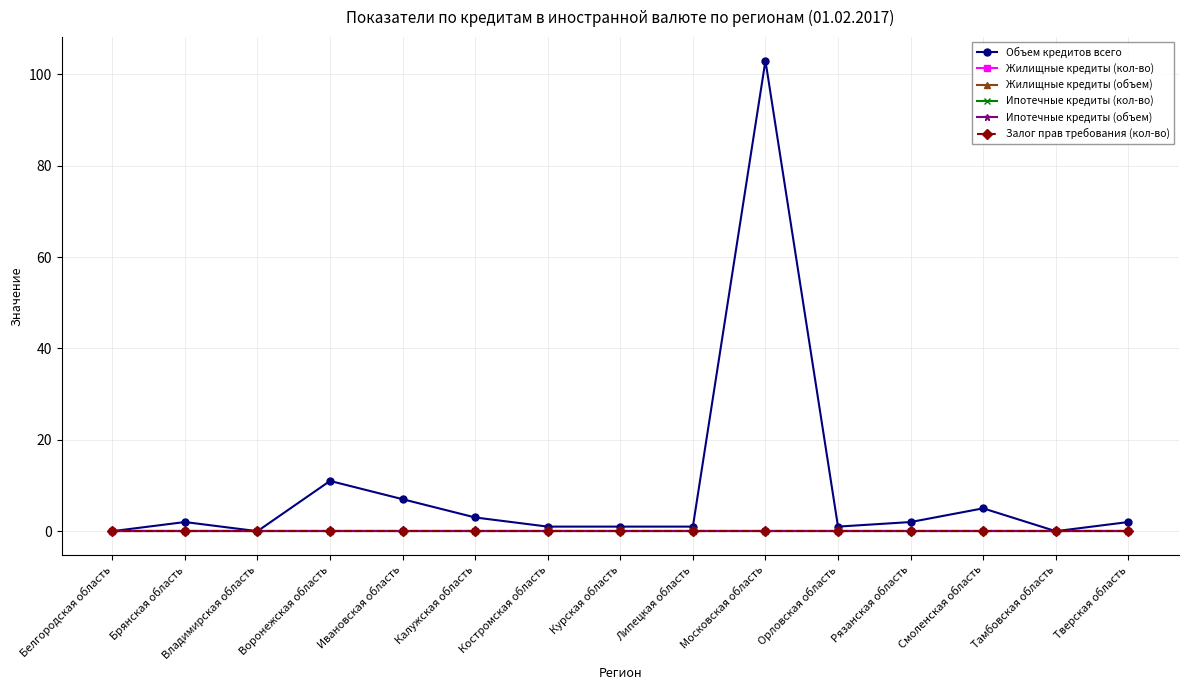

At which label does Жилищные кредиты (кол-во) reach its minimum?

Белгородская область